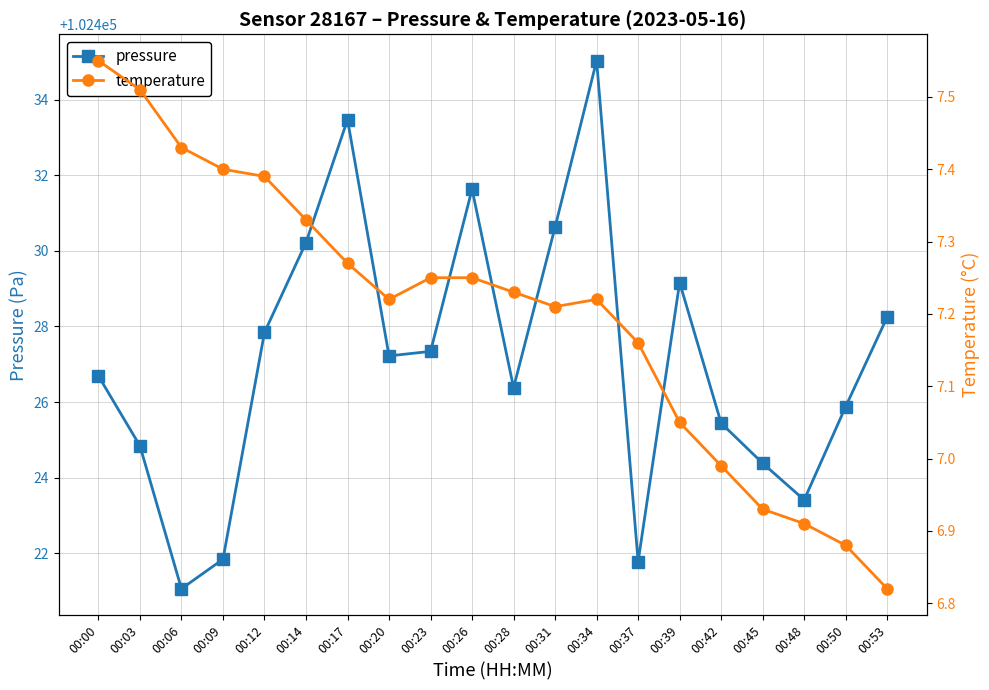

What is the difference between the maximum and second lowest values in the pressure series?

13.2